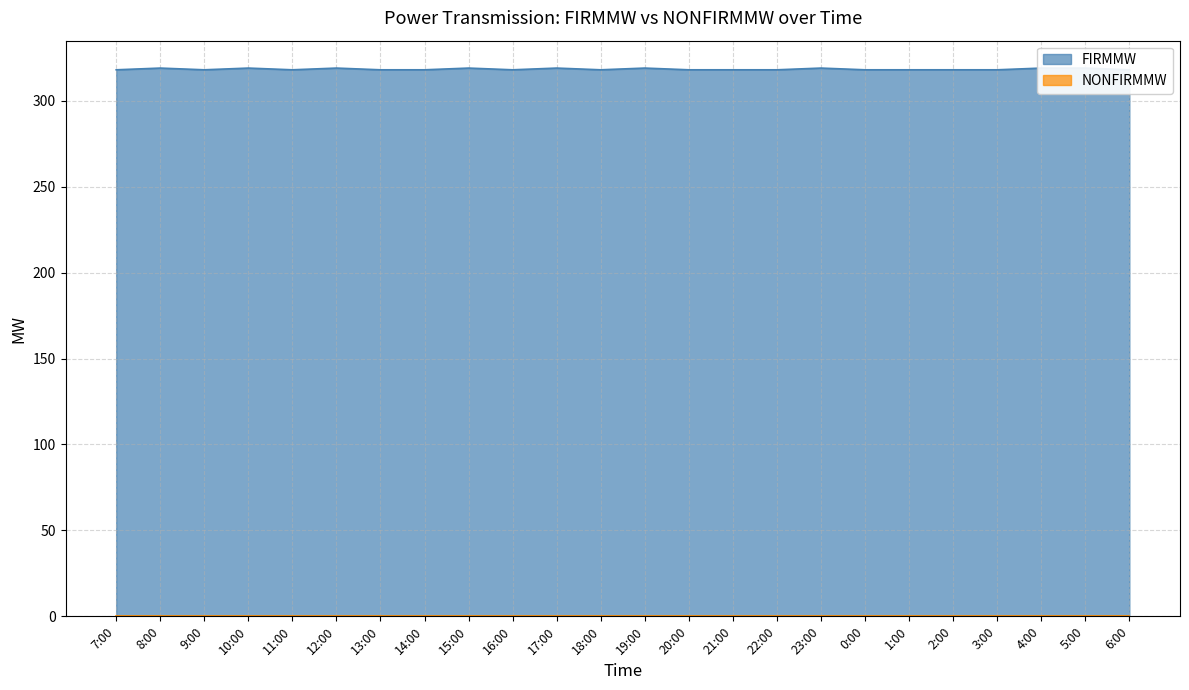

Reading left to right, list all the values displayed in this chart.

318	319	318	319	318	319	318	318	319	318	319	318	319	318	318	318	319	318	318	318	318	319	319	318